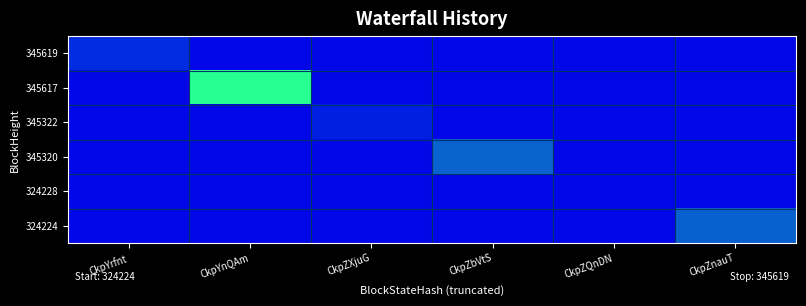

Is the value of 345619 at CkpYrfnt greater than the value of 345322 at CkpZXjuG?

Yes